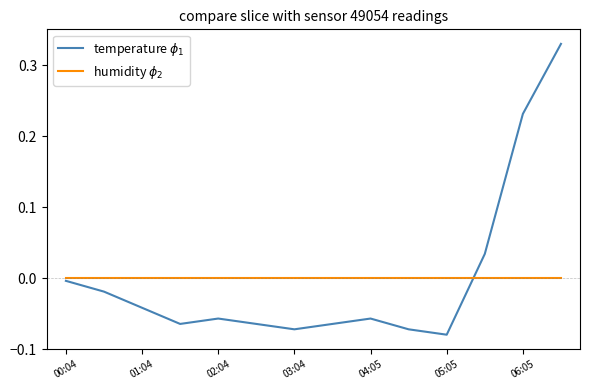

Is this an area chart (filled region under the line)?

No